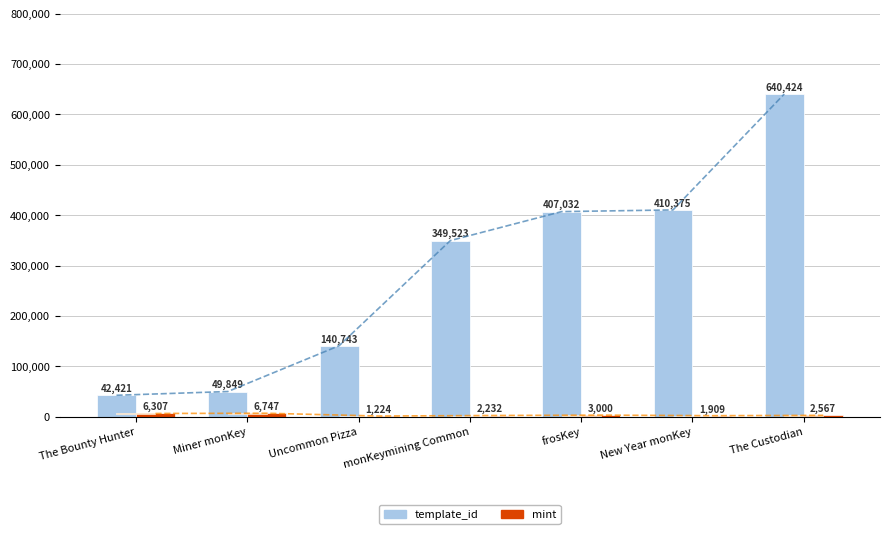

What is the lowest value of the template_id series?

42421